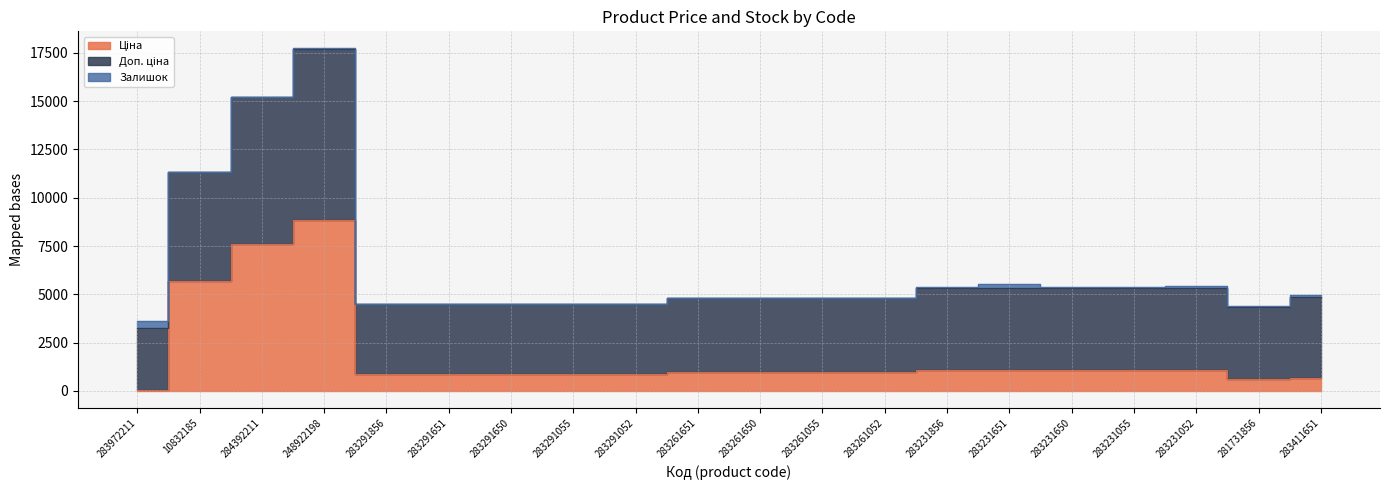

Where is the first local maximum for Доп. ціна?

248922198